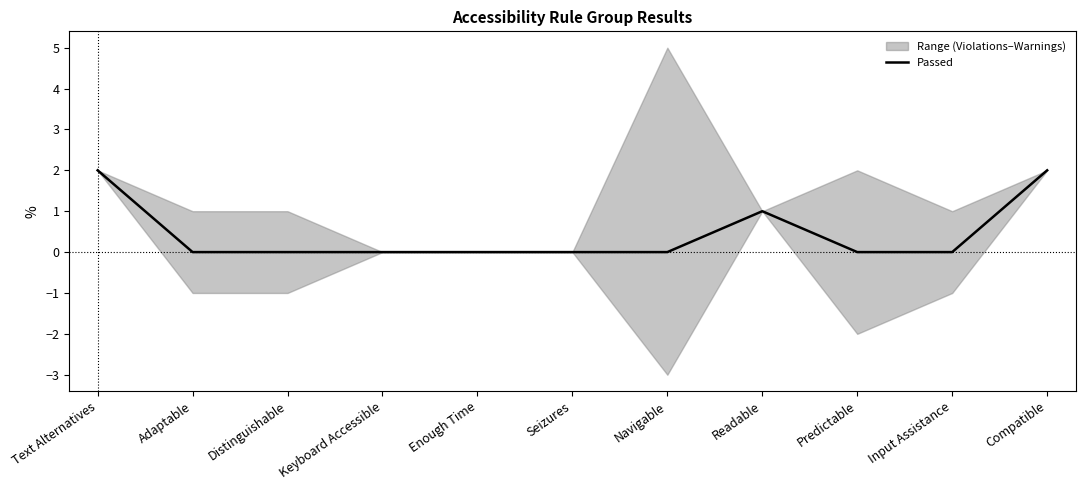

What is the label of the 8th point from the right?

Keyboard Accessible